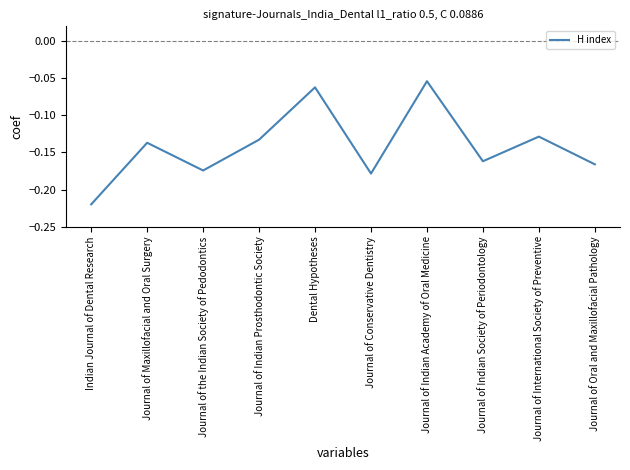

List the labels in order of value, smallest first.

Indian Journal of Dental Research, Journal of Conservative Dentistry, Journal of the Indian Society of Pedodontics, Journal of Oral and Maxillofacial Pathology, Journal of Indian Society of Periodontology, Journal of Maxillofacial and Oral Surgery, Journal of Indian Prosthodontic Society, Journal of International Society of Preventive, Dental Hypotheses, Journal of Indian Academy of Oral Medicine